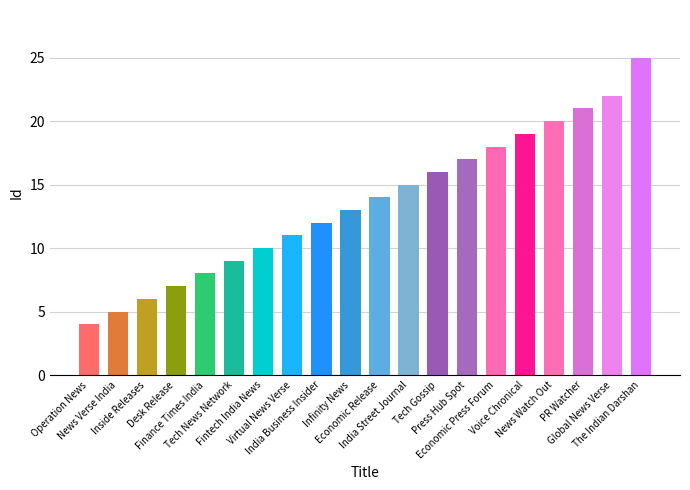

Approximately how many times larger is the value at The Indian Darshan compared to Tech Gossip?

1.6